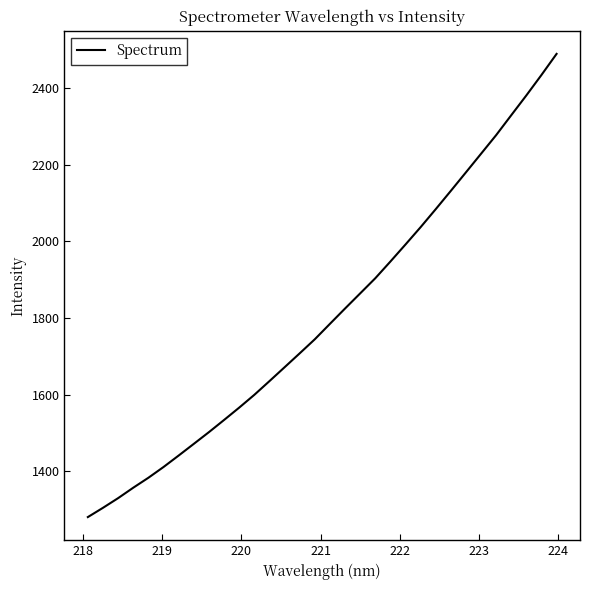

How many lines are shown in the chart?

1